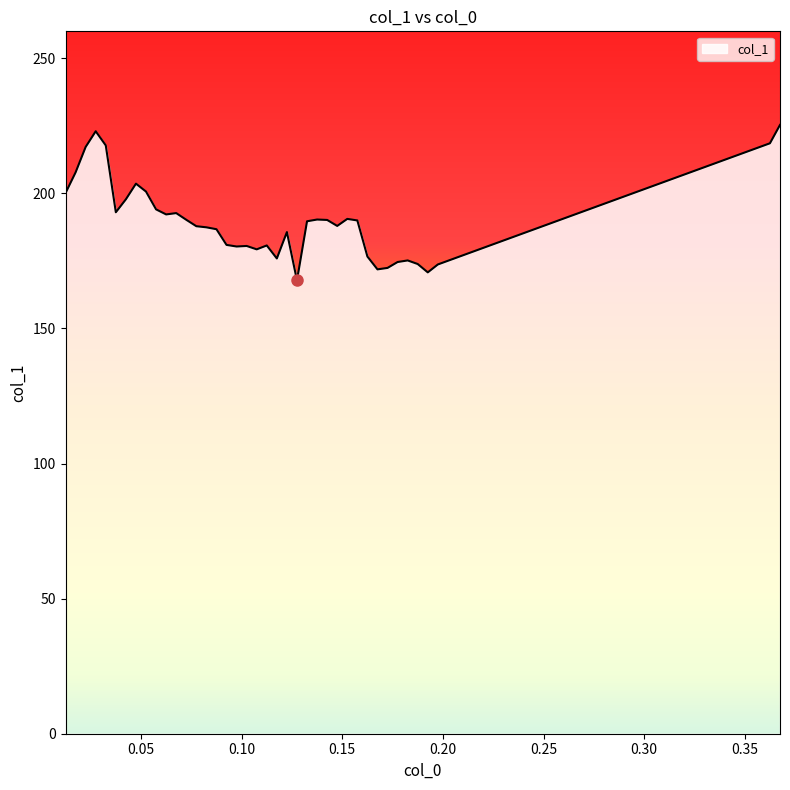

What is the difference between the maximum and minimum values?

57.6